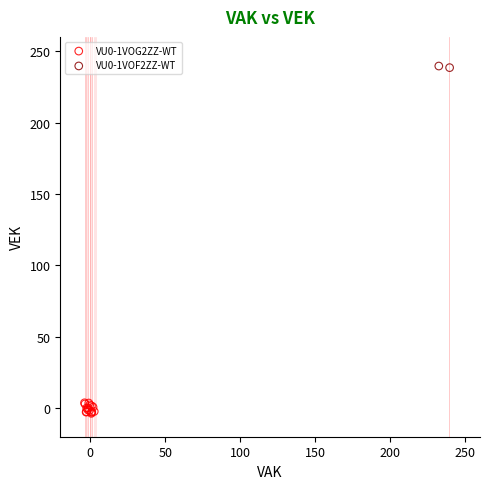

Which series has the largest Y range (max minus min)?

VU0-1VOG2ZZ-WT